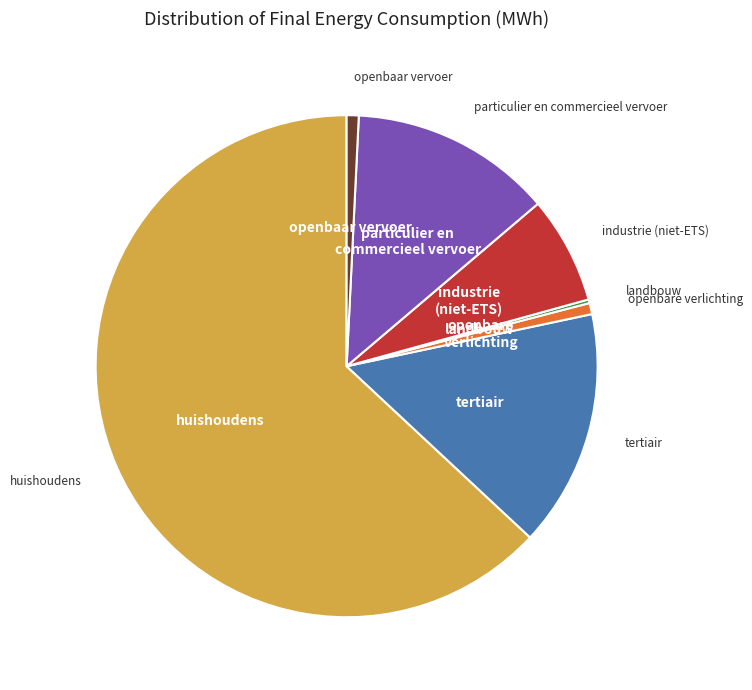

Does any single category account for the majority?

Yes